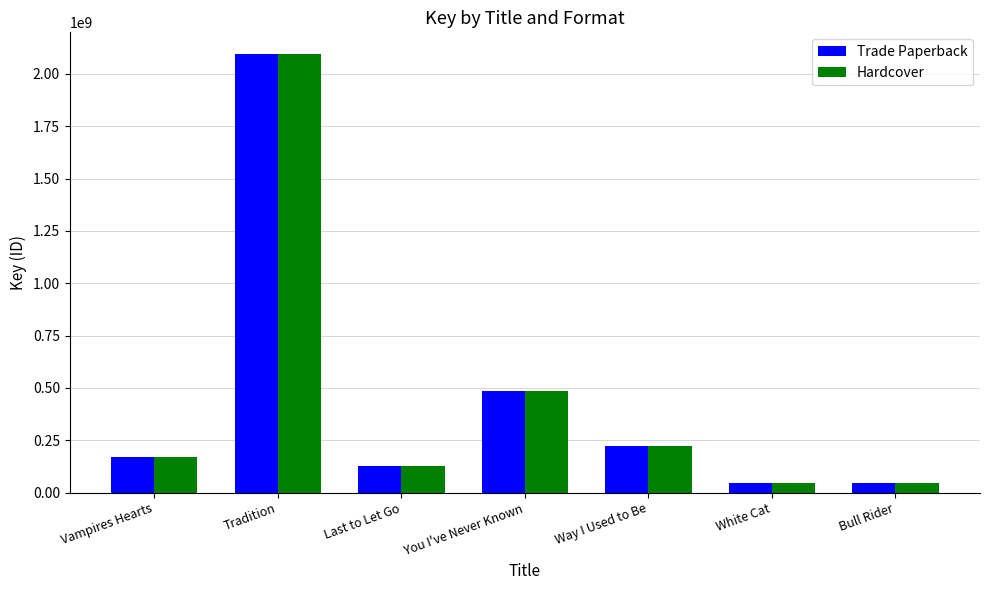

How many data points does each series have?

7